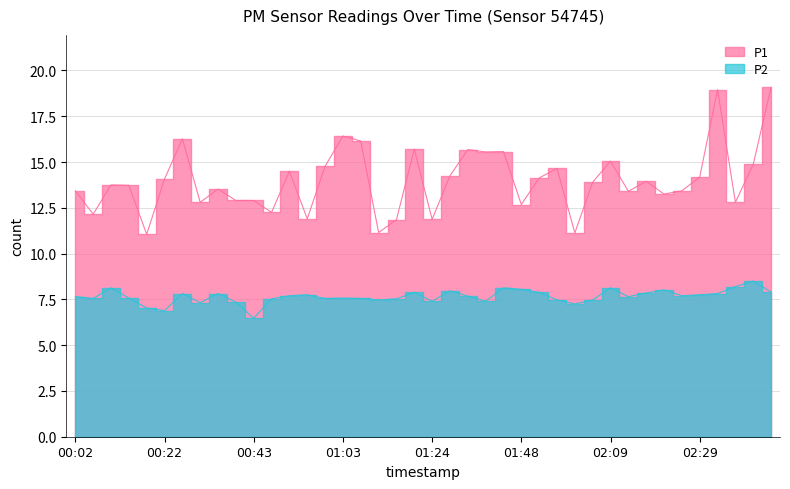

True or false: P1 and P2 intersect in this chart.

False